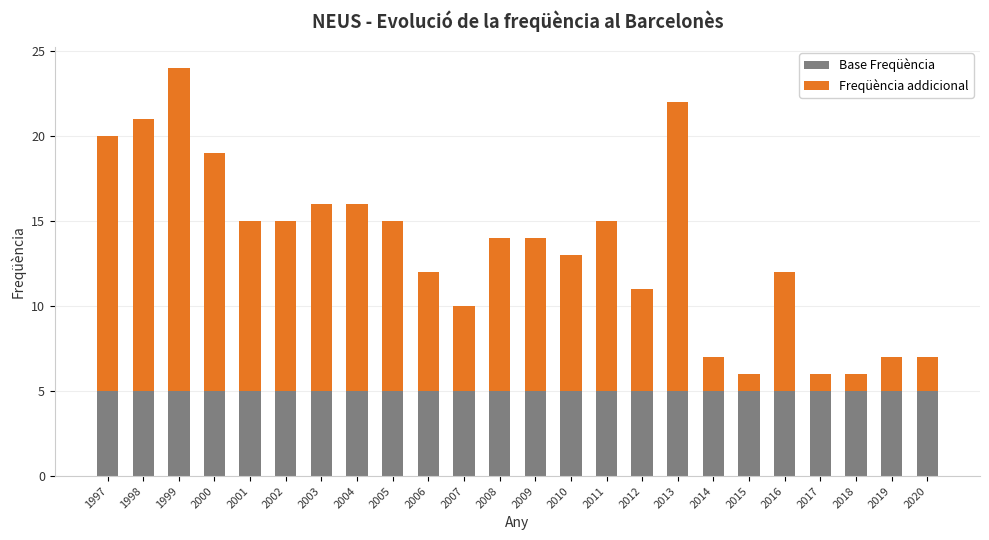

What is the sum of all Base Freqüència values?

120